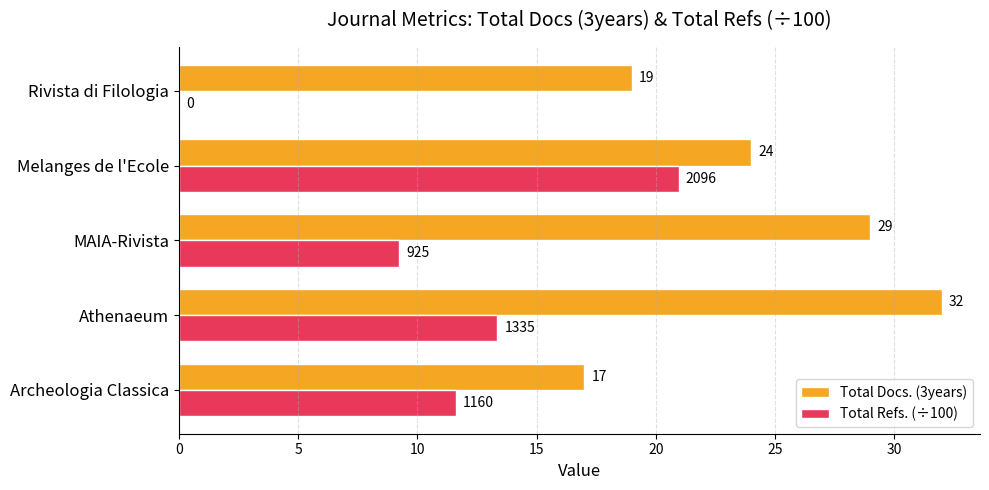

What are all the series names shown in the legend?

Total Docs. (3years), Total Refs. (÷100)